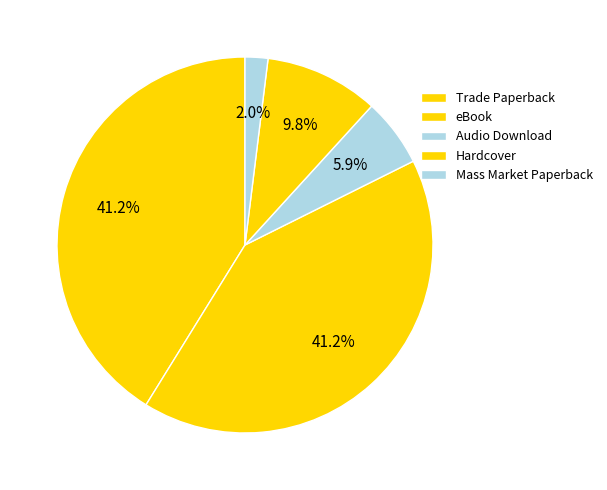

How many slices are in this pie chart?

5